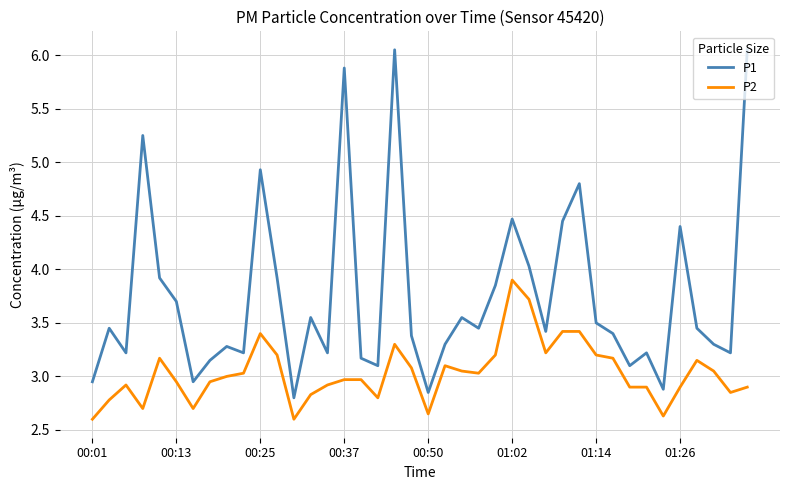

Which series has the largest range (max minus min)?

P1